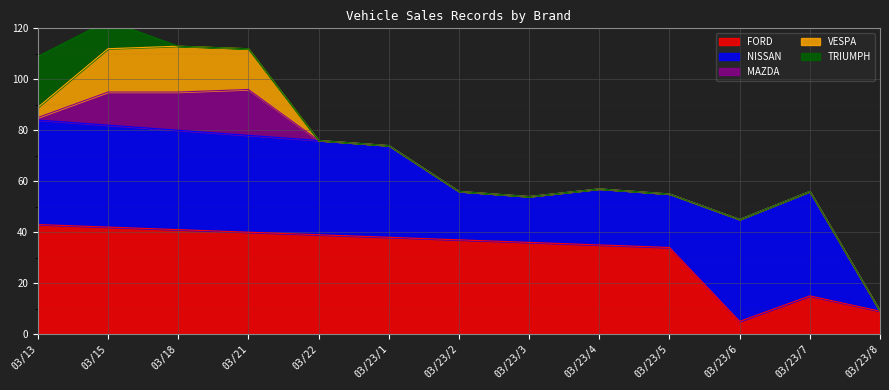

True or false: FORD has a value of 23 at 03/23/7.

False